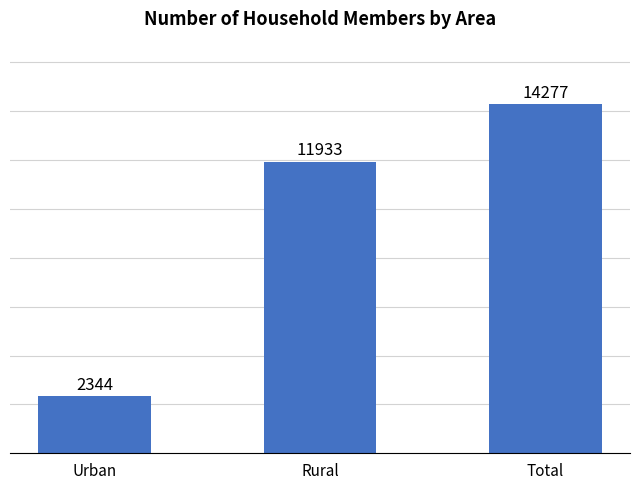

Which has a higher value, Total or Rural?

Total